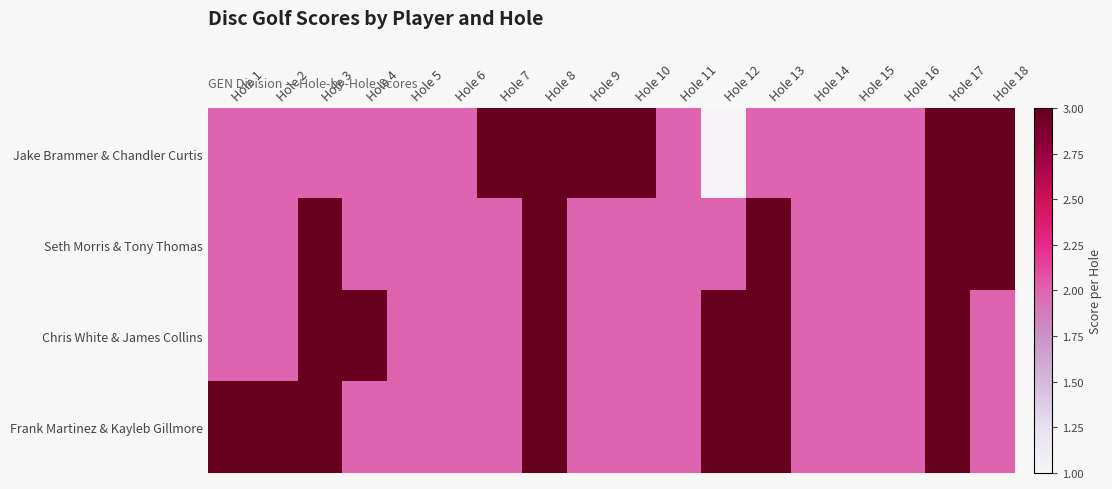

What is the minimum value shown in the chart?

1